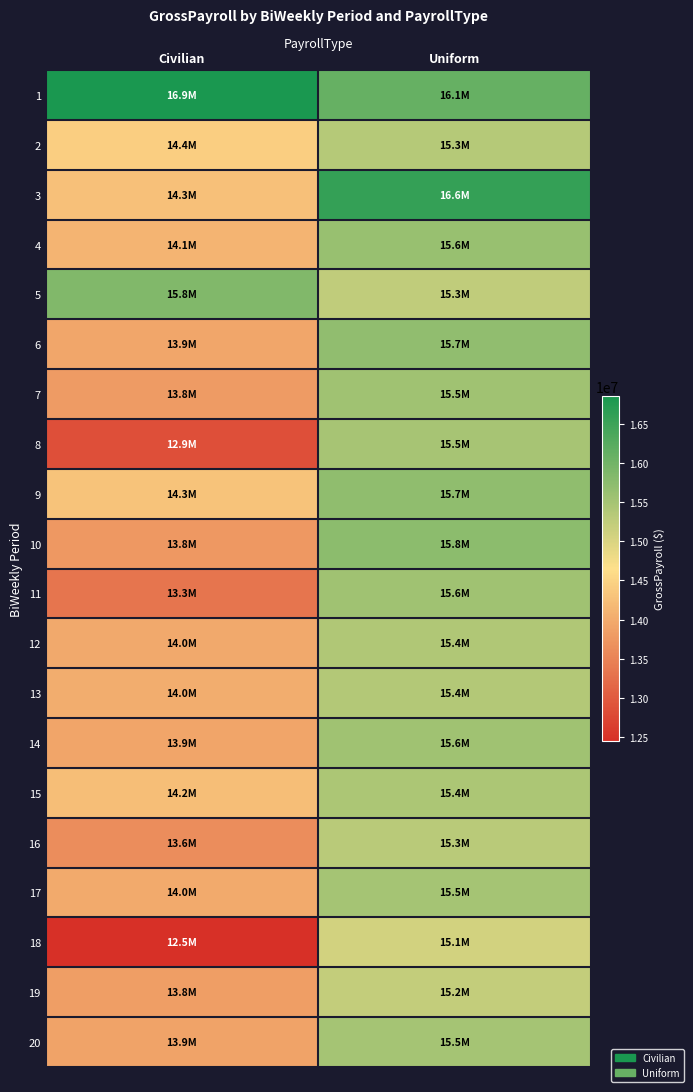

Reading right to left, extract all data points from this chart.

1: Uniform=16110960.3	Civilian=16856069.5
2: Uniform=15349696.4	Civilian=14433964.7
3: Uniform=16594841.2	Civilian=14268263.3
4: Uniform=15621362.8	Civilian=14108619.0
5: Uniform=15251232.2	Civilian=15849975.2
6: Uniform=15697895.8	Civilian=13934688.2
7: Uniform=15549106.5	Civilian=13803488.4
8: Uniform=15487665.7	Civilian=12854708.0
9: Uniform=15719791.2	Civilian=14299567.2
10: Uniform=15751384.2	Civilian=13775232.1
11: Uniform=15555069.3	Civilian=13320211.5
12: Uniform=15401839.9	Civilian=13979515.4
13: Uniform=15373584.1	Civilian=14023792.1
14: Uniform=15550649.1	Civilian=13916888.0
15: Uniform=15431691.9	Civilian=14239415.8
16: Uniform=15309240.1	Civilian=13620875.4
17: Uniform=15511804.4	Civilian=13987934.2
18: Uniform=15072699.4	Civilian=12450525.6
19: Uniform=15216161.9	Civilian=13832475.8
20: Uniform=15501016.6	Civilian=13912333.3